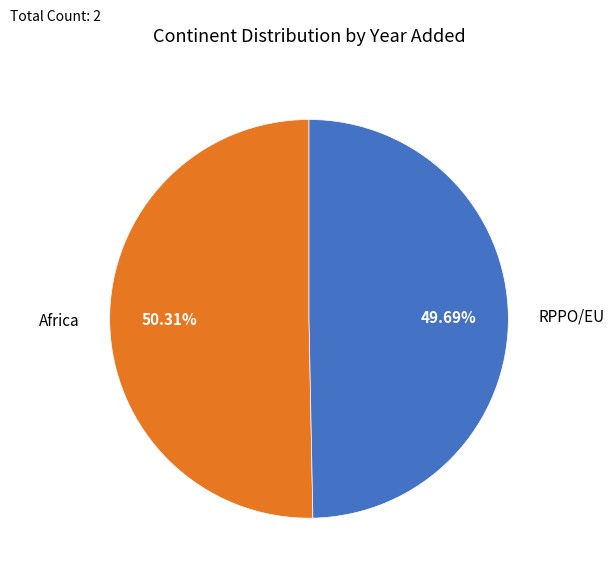

Is there a majority slice in this chart?

Yes